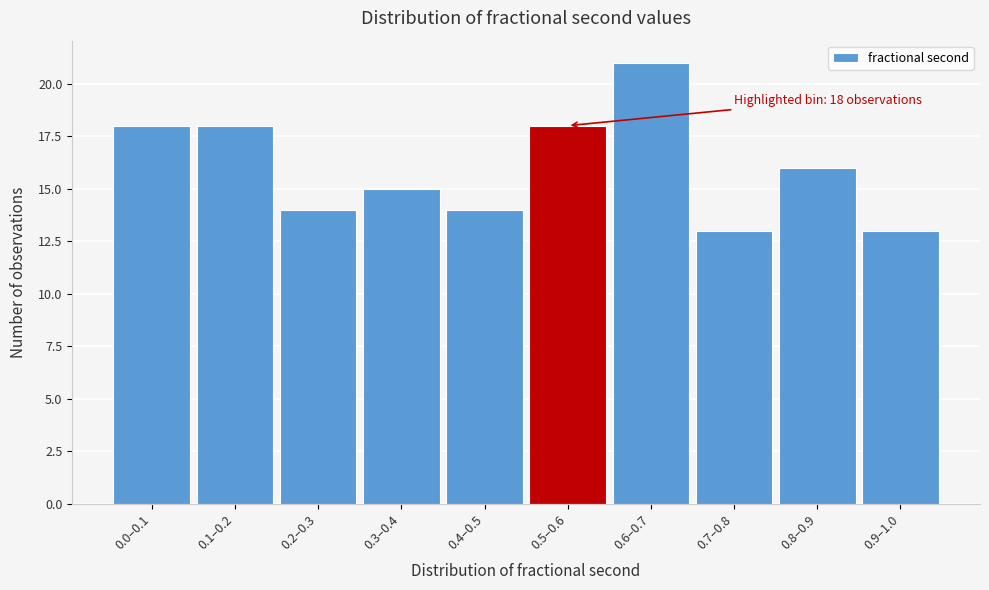

Reading left to right, extract all data points from this chart.

18	18	14	15	14	18	21	13	16	13